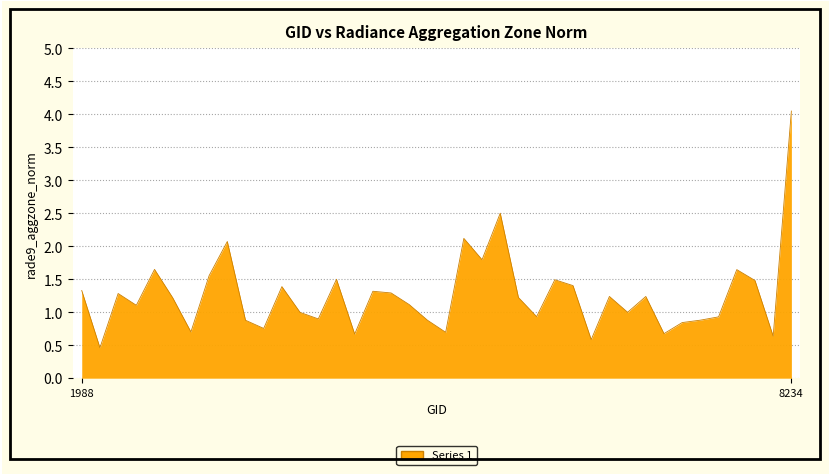

What is the minimum value shown in the chart?

0.5